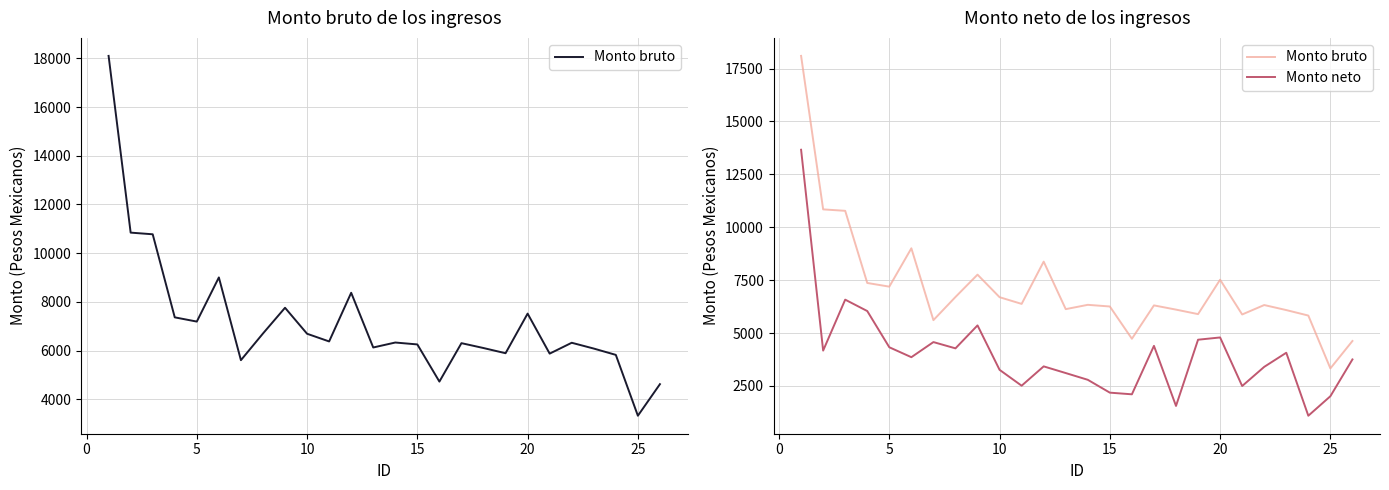

How many lines are shown in the chart?

2